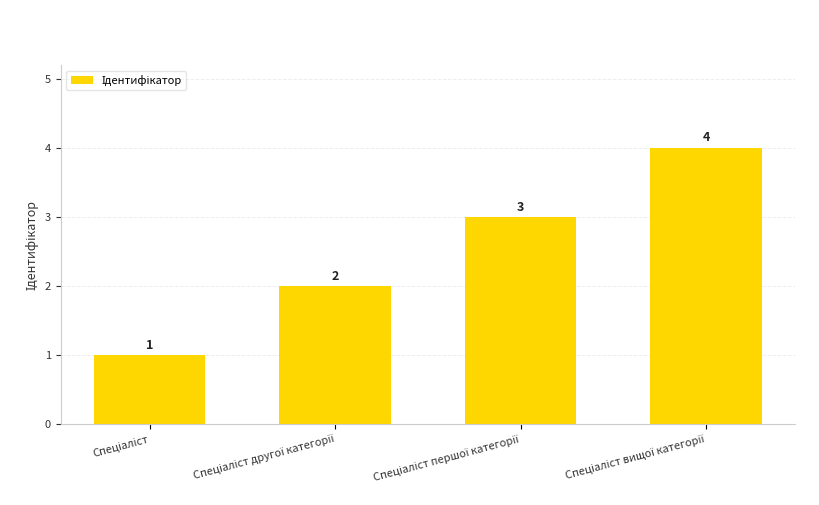

What is the greatest value displayed?

4